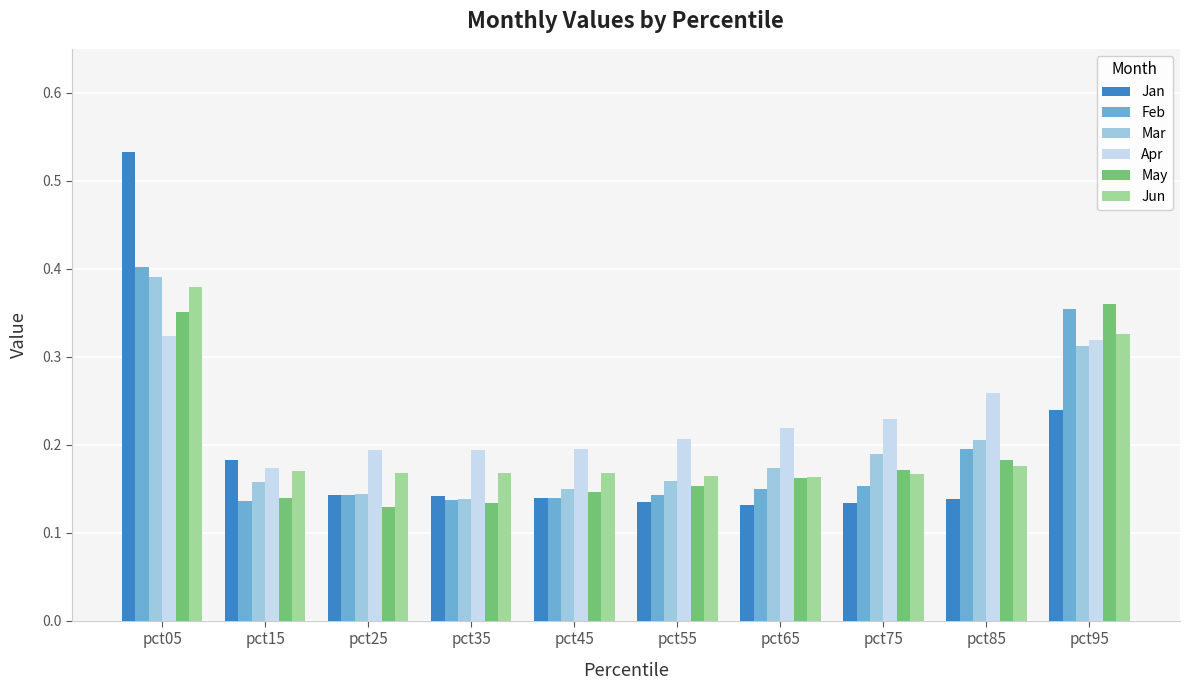

Count the May values in the range 0 to 1.

10